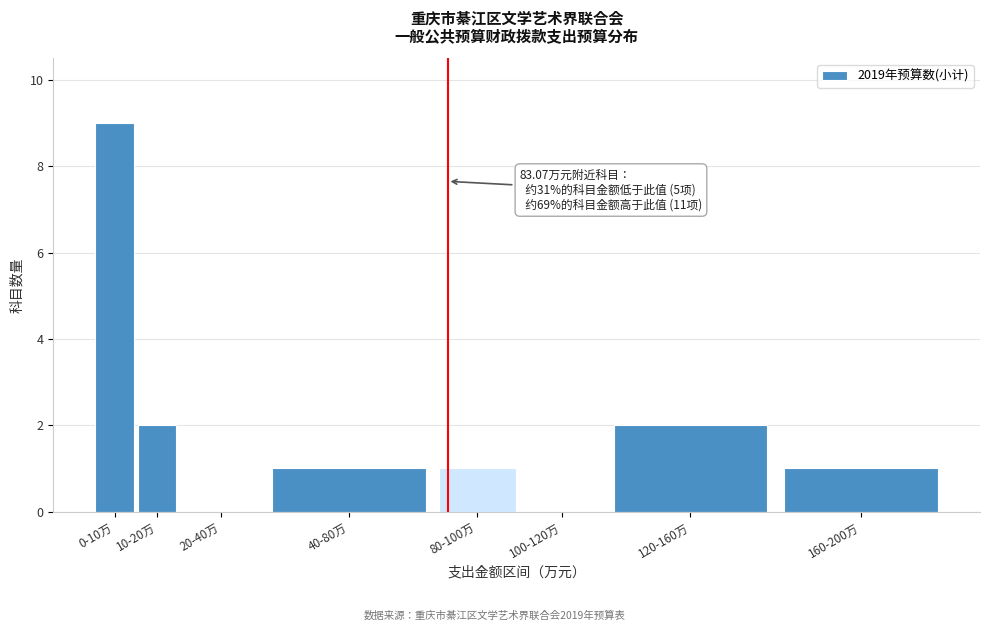

Reading left to right, list all the values displayed in this chart.

0-10万=9	10-20万=2	20-40万=0	40-80万=1	80-100万=1	100-120万=0	120-160万=2	160-200万=1